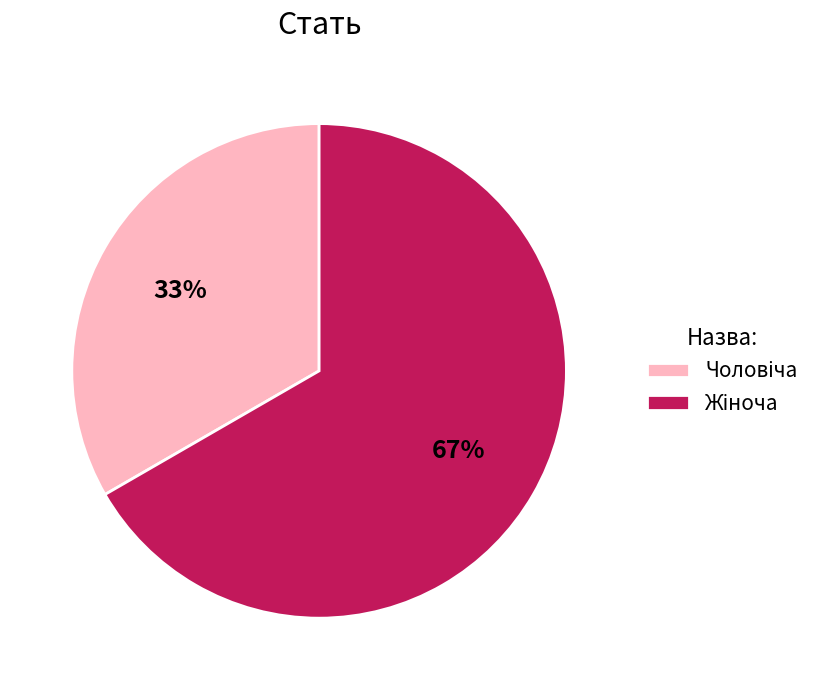

How many segments does this pie chart have?

2